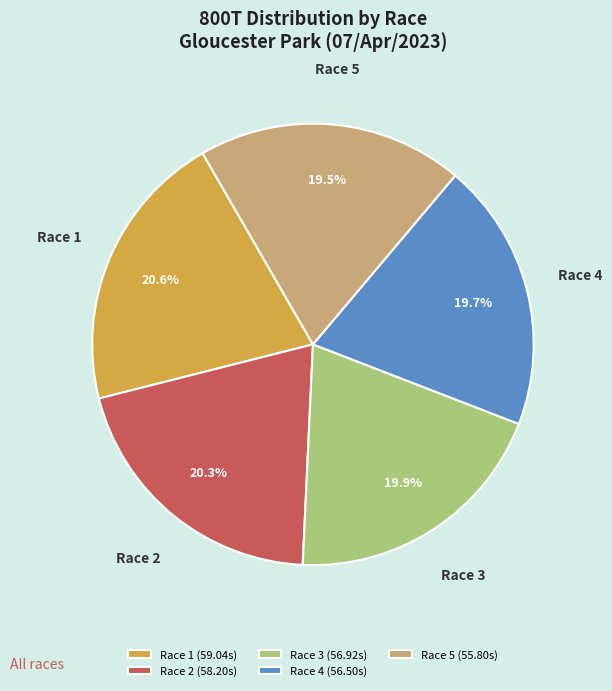

Does Race 2 (58.20s) represent more than half of the total?

No